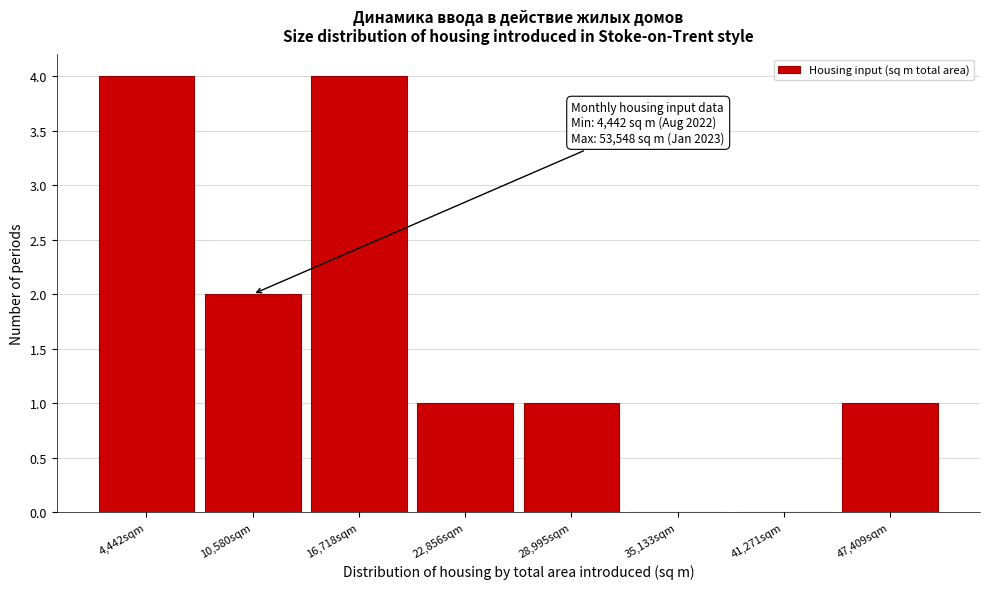

Reading left to right, transcribe all the data shown in this chart.

4,442sqm=4	10,580sqm=2	16,718sqm=4	22,856sqm=1	28,995sqm=1	35,133sqm=0	41,271sqm=0	47,409sqm=1